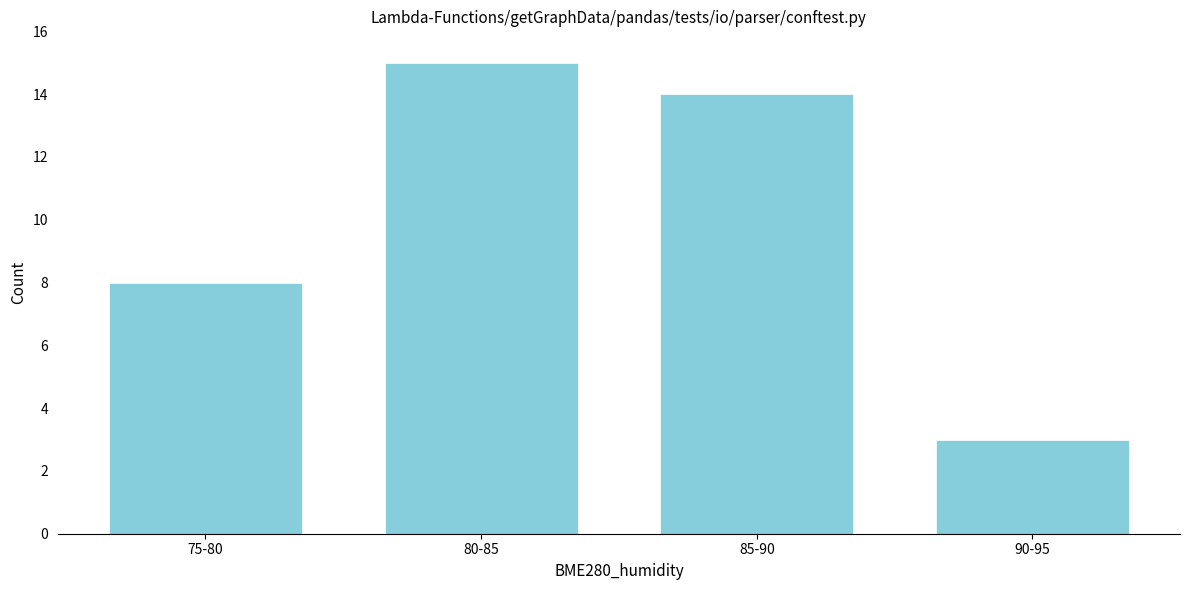

Reading left to right, what are all the values shown in this chart?

75-80=8	80-85=15	85-90=14	90-95=3